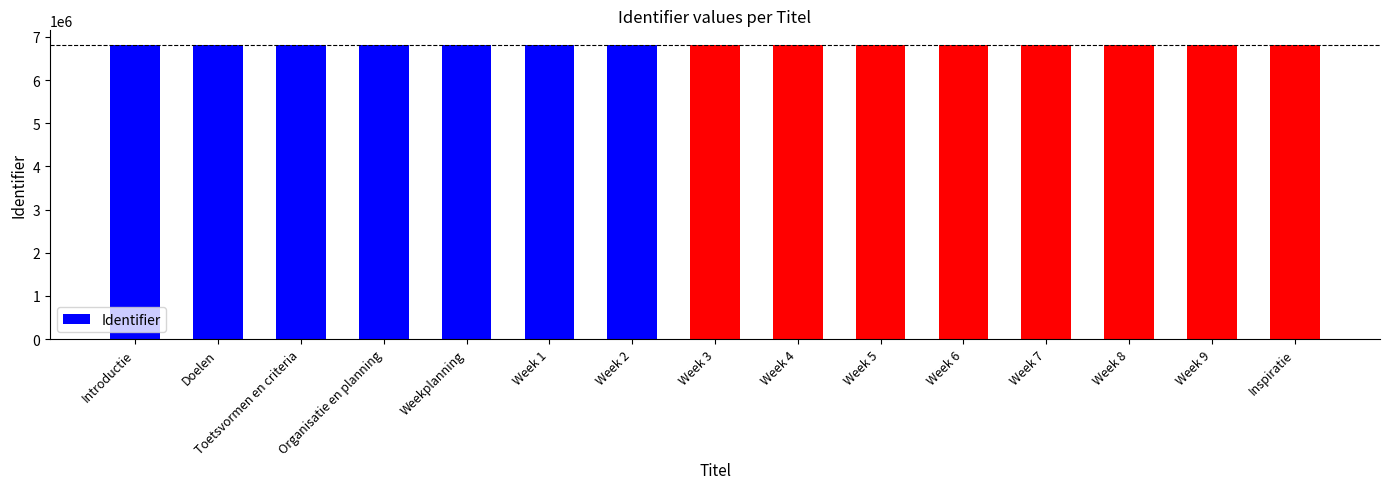

What is the label of the 1st bar from the right?

Inspiratie